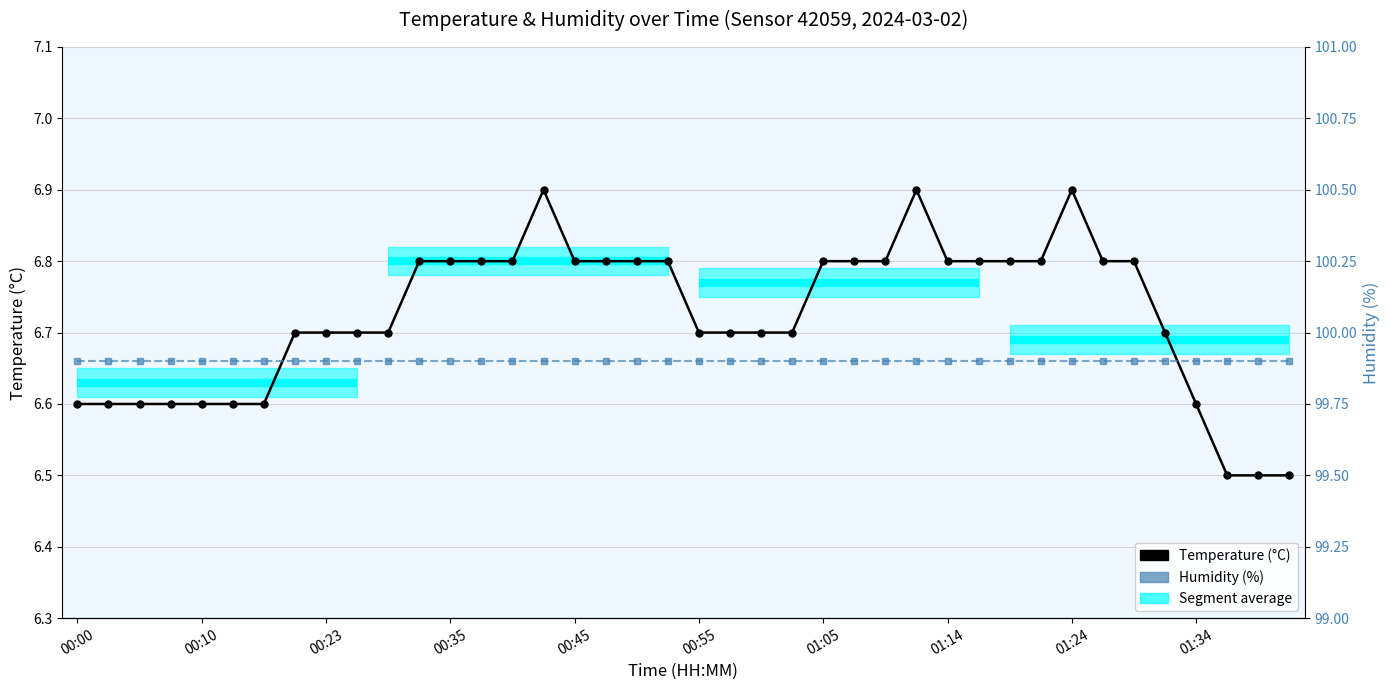

Where is the first local maximum for Temperature (°C)?

15